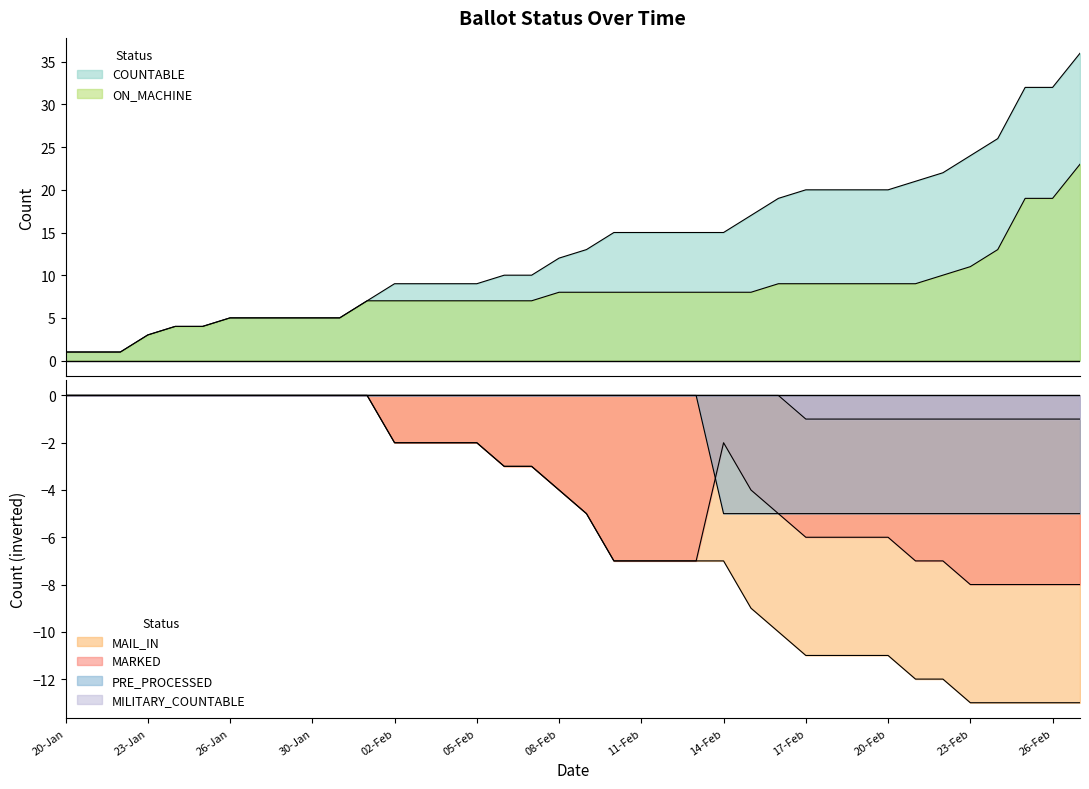

List the labels in order of MAIL_IN value, smallest first.

23-Feb, 24-Feb, 25-Feb, 26-Feb, 27-Feb, 21-Feb, 22-Feb, 17-Feb, 18-Feb, 19-Feb, 20-Feb, 16-Feb, 15-Feb, 10-Feb, 11-Feb, 12-Feb, 13-Feb, 14-Feb, 09-Feb, 08-Feb, 06-Feb, 07-Feb, 02-Feb, 03-Feb, 04-Feb, 05-Feb, 20-Jan, 21-Jan, 22-Jan, 23-Jan, 24-Jan, 25-Jan, 26-Jan, 27-Jan, 29-Jan, 30-Jan, 31-Jan, 01-Feb